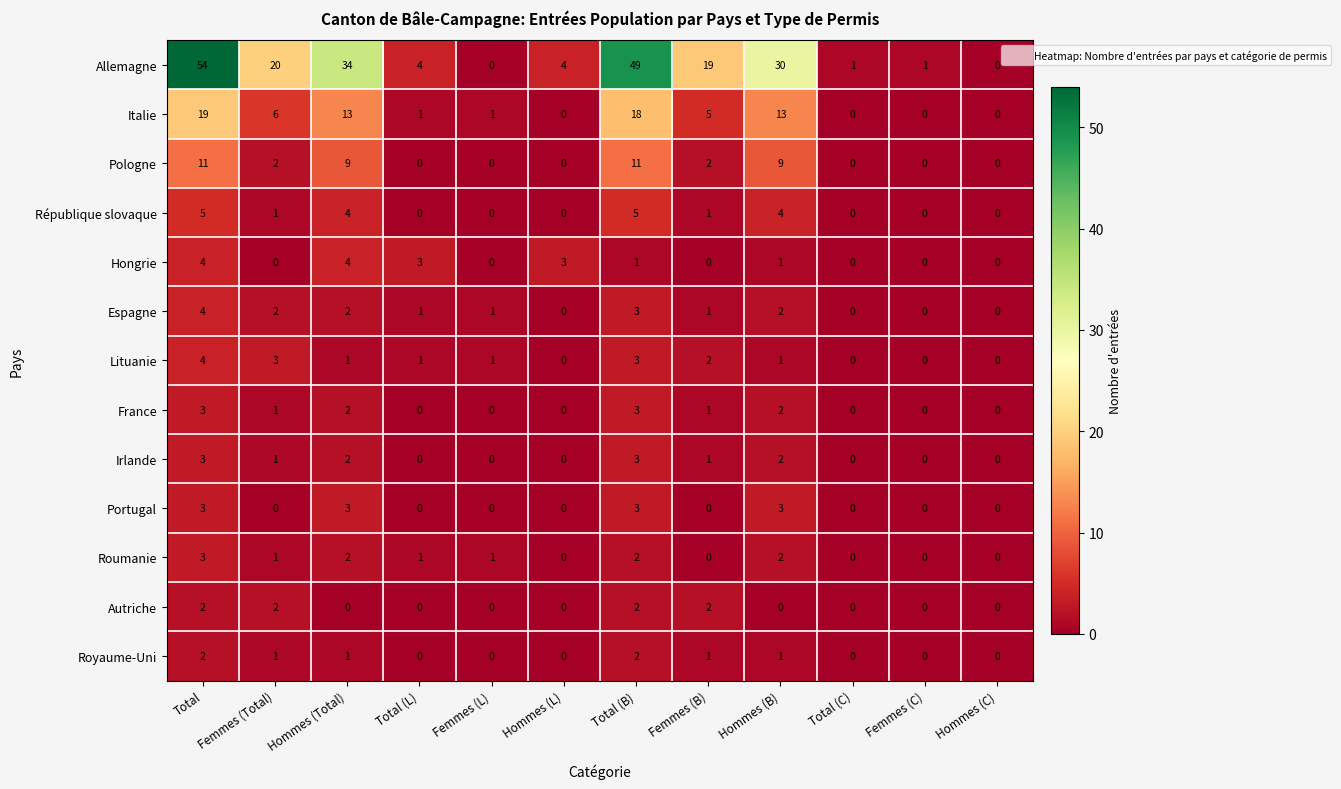

Is it true that Espagne equals 3 at Hommes (B)?

False